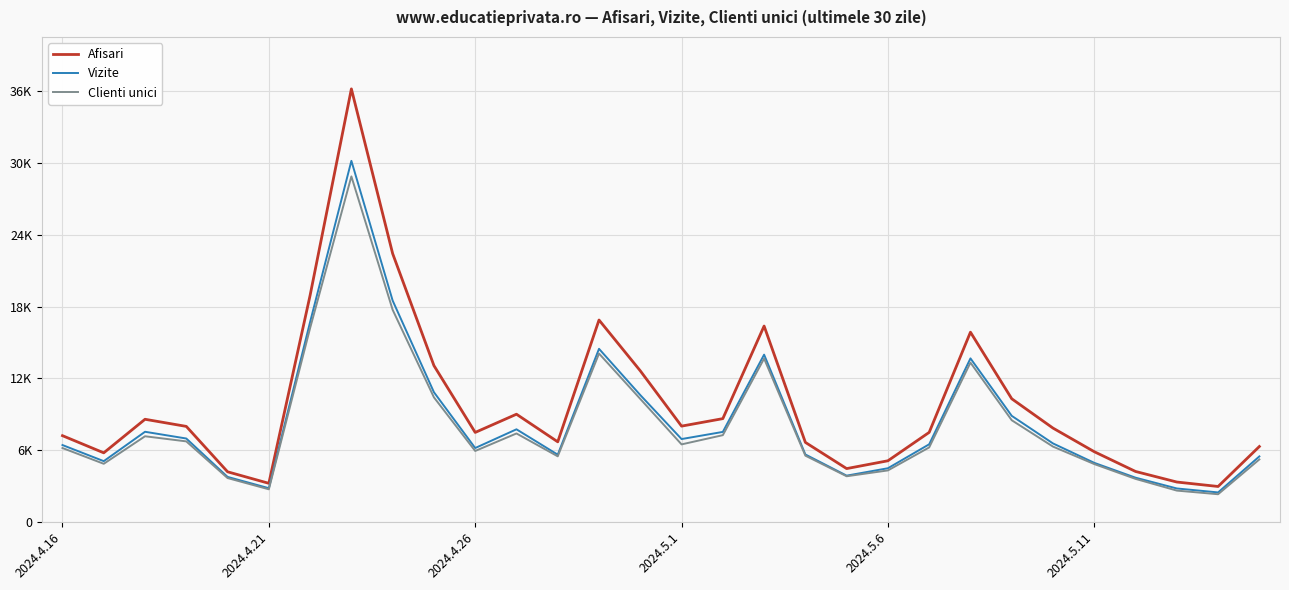

What is the minimum value shown in the chart?

2295